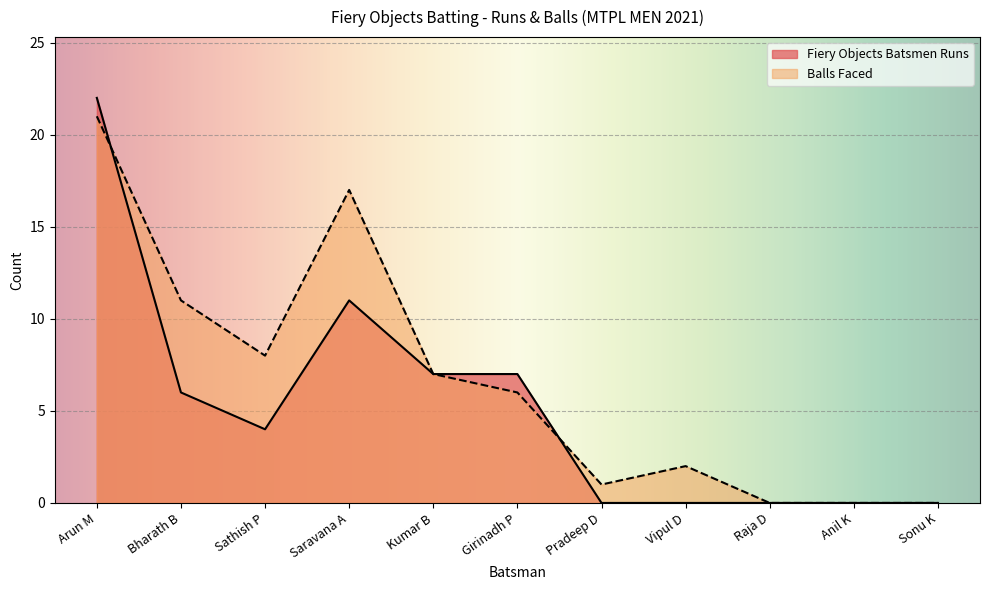

Does the chart display data point markers on the line(s)?

No